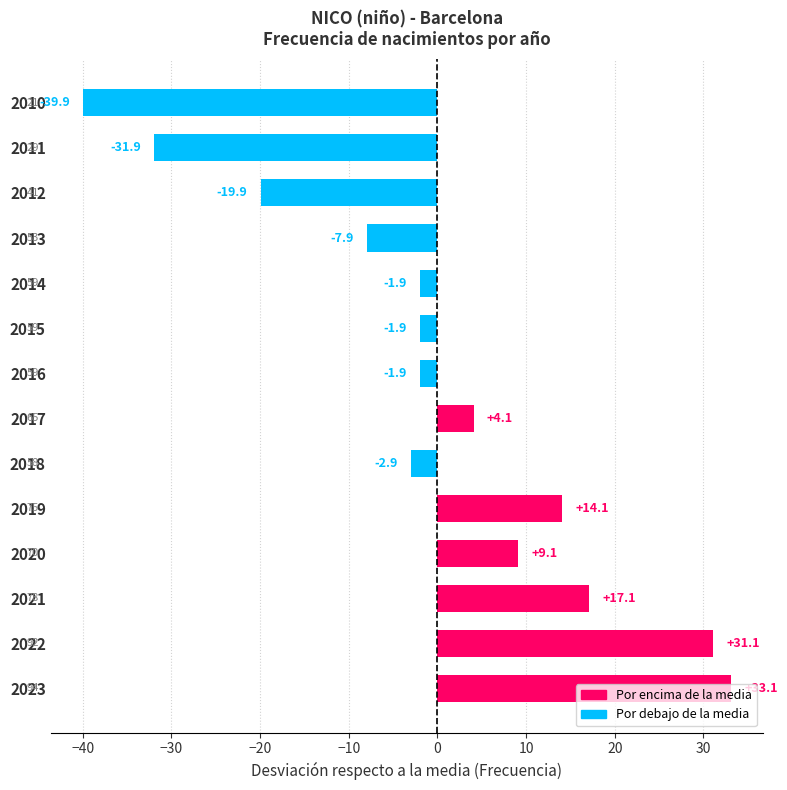

What is the change in value from 2022 to 2016?

-33.0